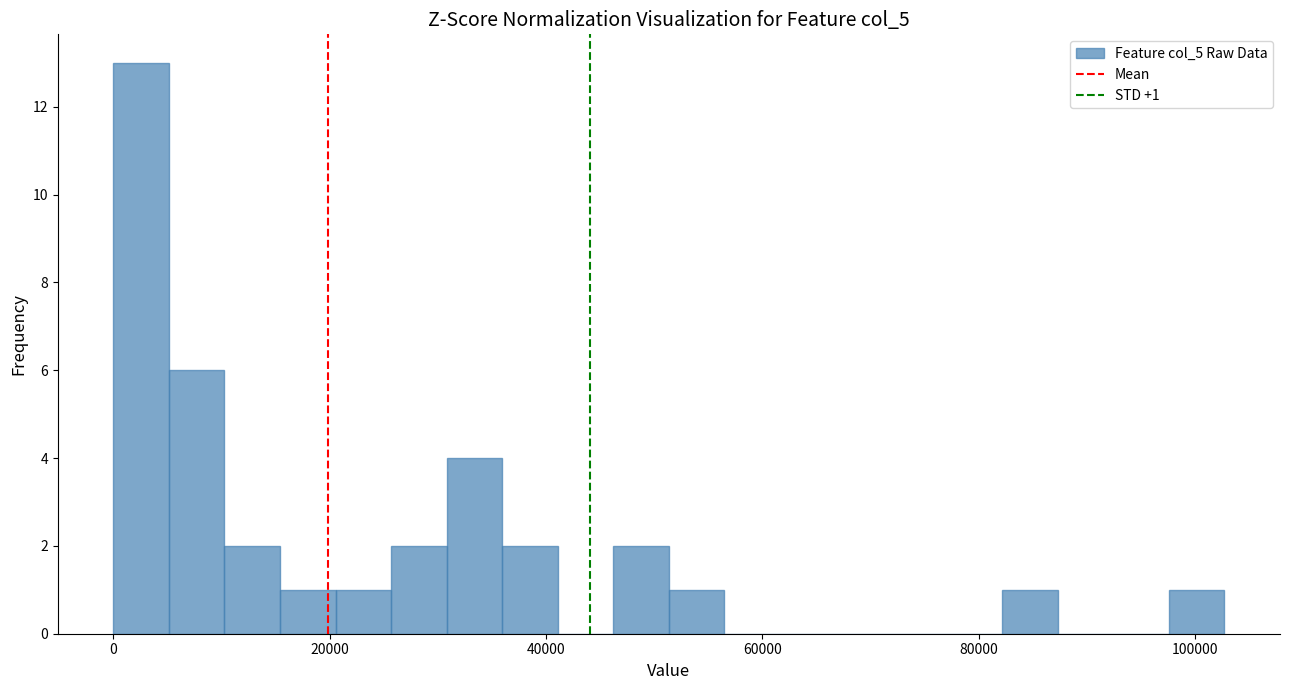

Around what value on the x-axis is the tallest bar? Give the approximate position of its centre, as read against the axis.

2000